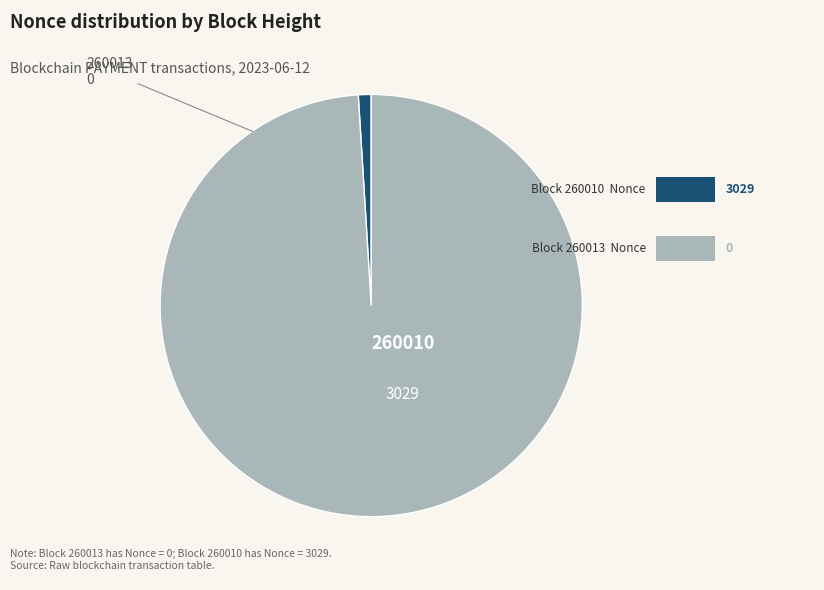

True or false: 260013 accounts for 1% of the total.

True